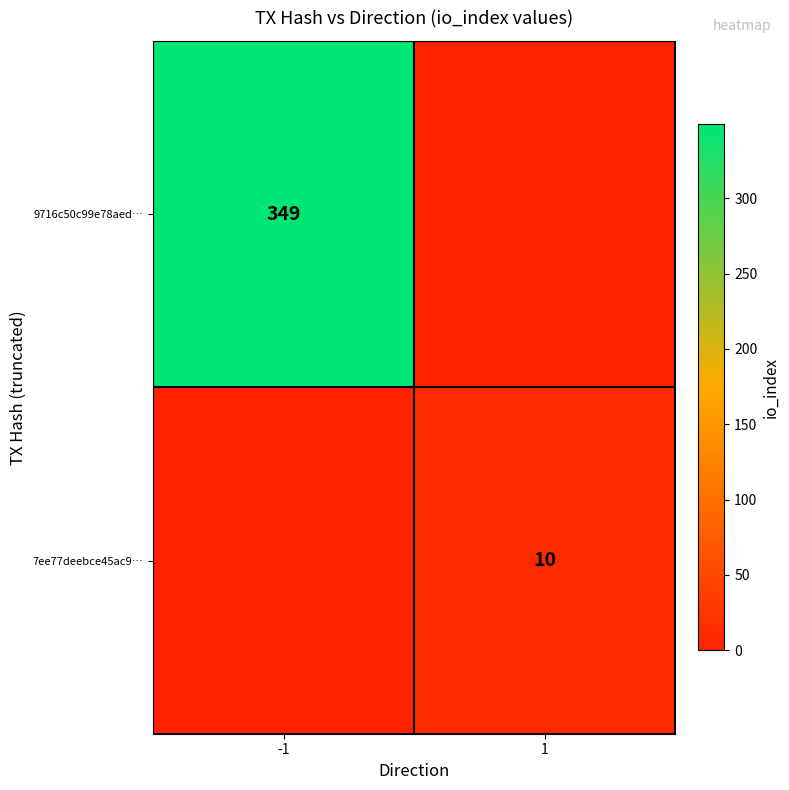

Is it true that 7ee77deebce45ac9… equals 14 at 1?

False